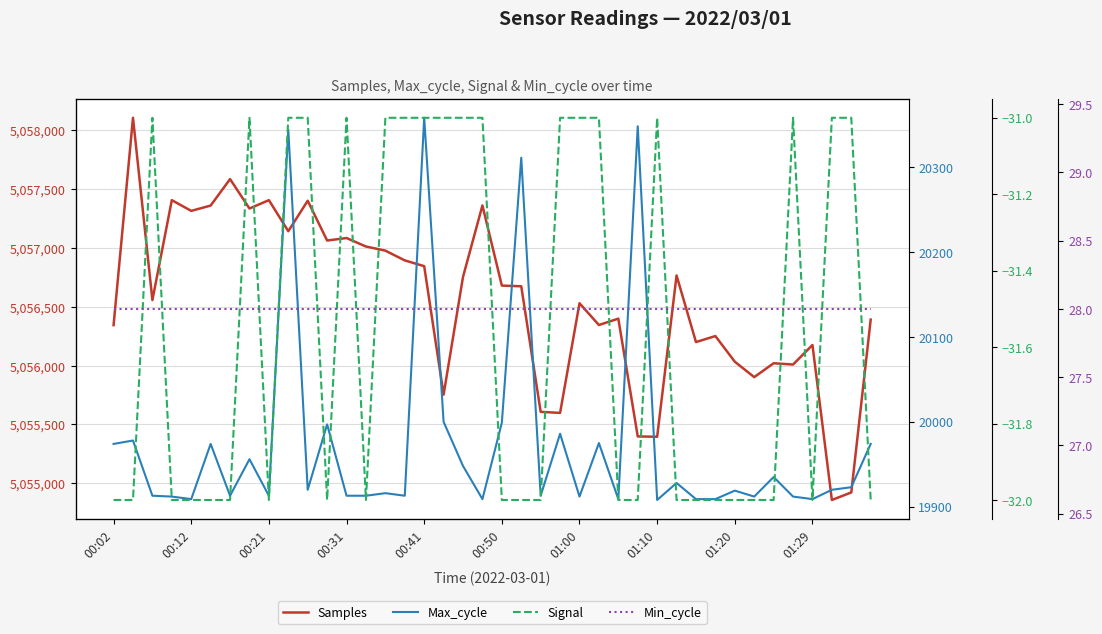

Is it true that Min_cycle equals 28 at 31?

True